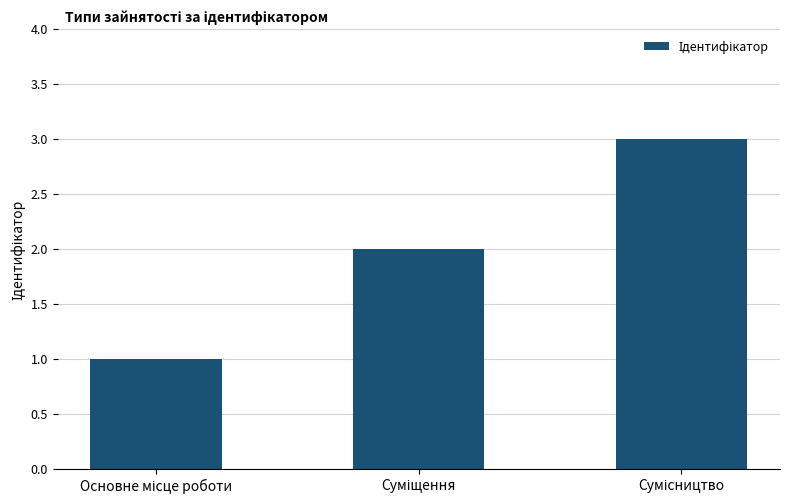

What is the maximum value shown in the chart?

3